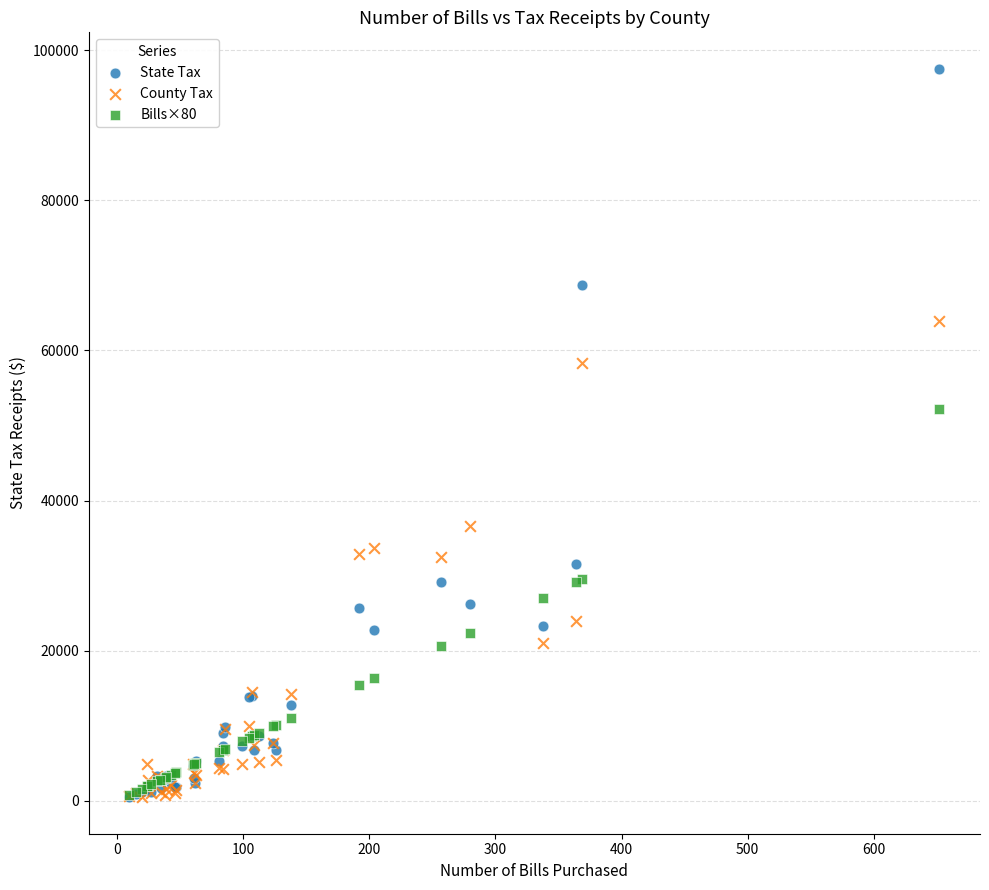

Across all series, what Y value is closest to 48994?

52160.0